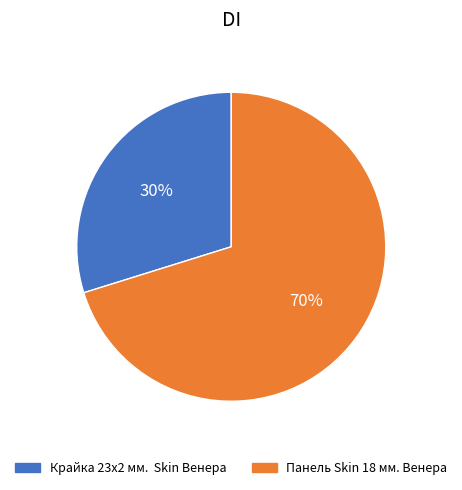

To the nearest percent, what is the combined percentage of Панель Skin 18 мм. Венера and Крайка 23x2 мм. Skin Венера?

100%